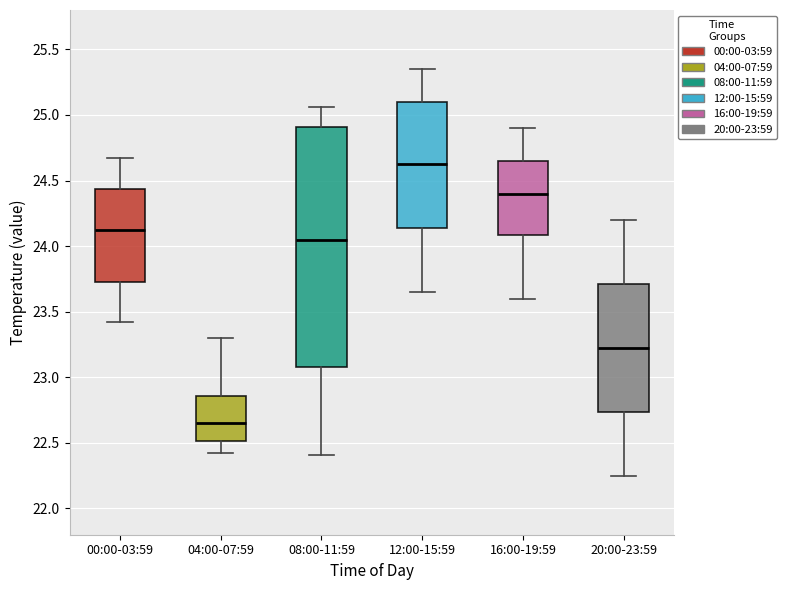

Where does the upper whisker of the box for 00:00-03:59 end on the y-axis? The values are not printed on the chart, so give them approximately, as read against the axis.

24.65